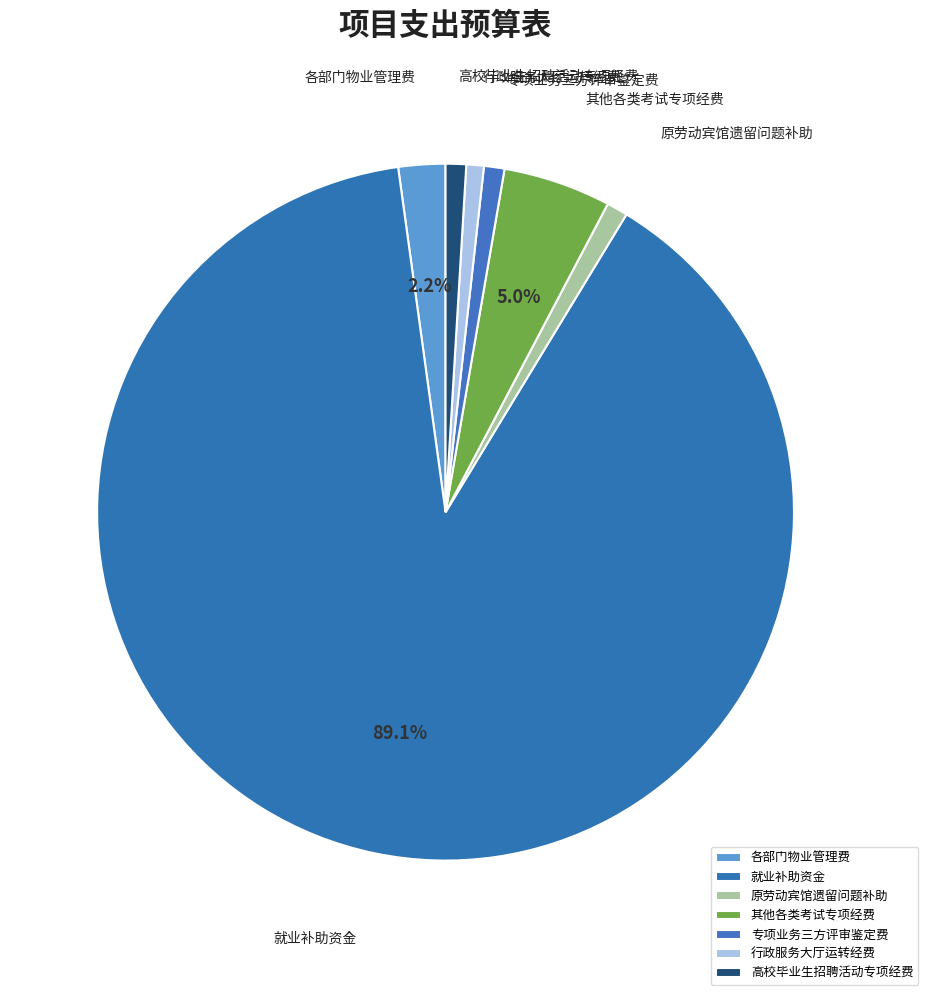

To the nearest percent, what is the difference between the largest and smallest slice percentages?

88%